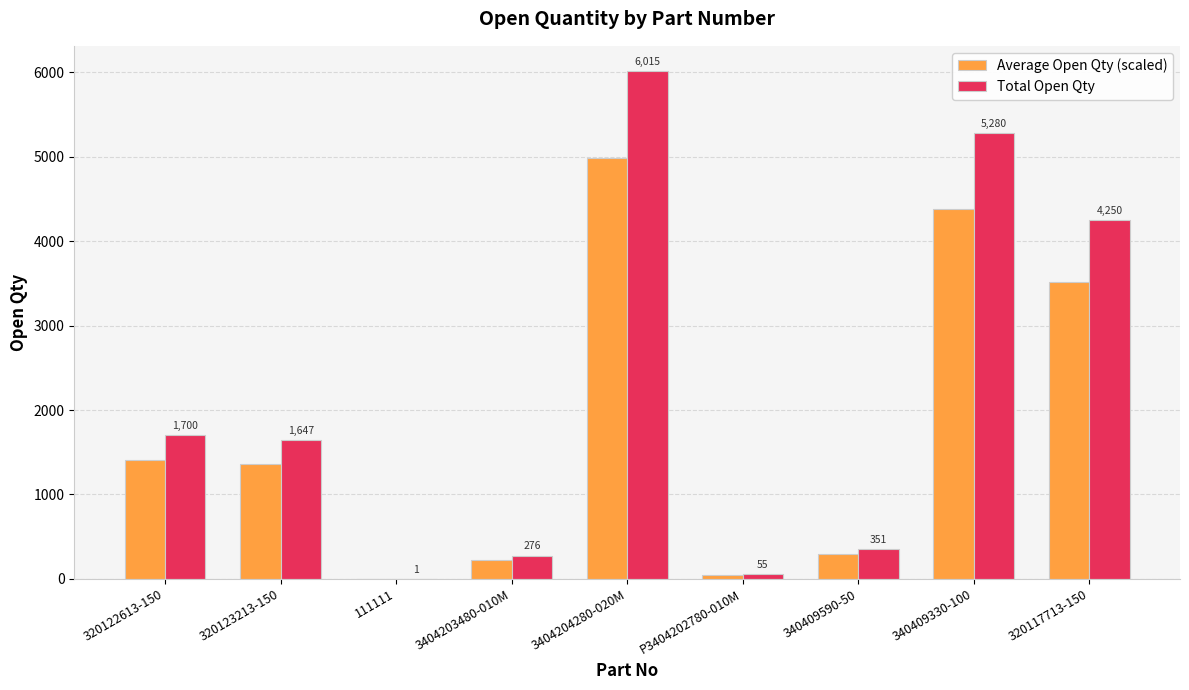

Where does the Total Open Qty series first go above 1647?

320122613-150